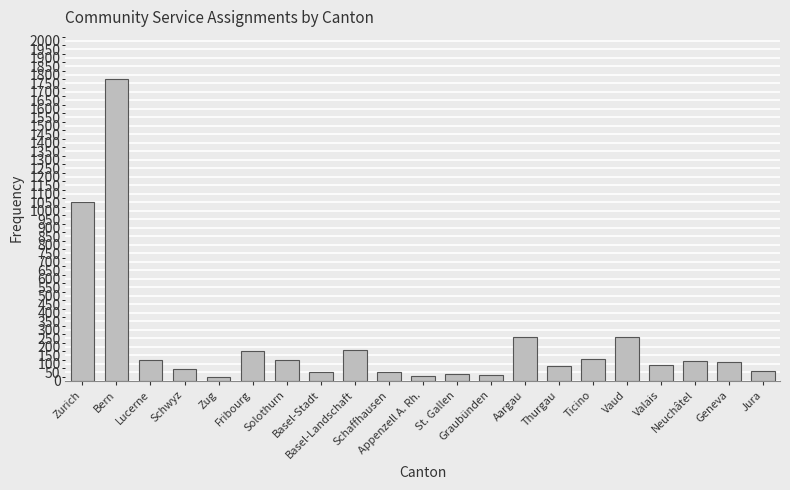

What is the maximum value shown in the chart?

1774